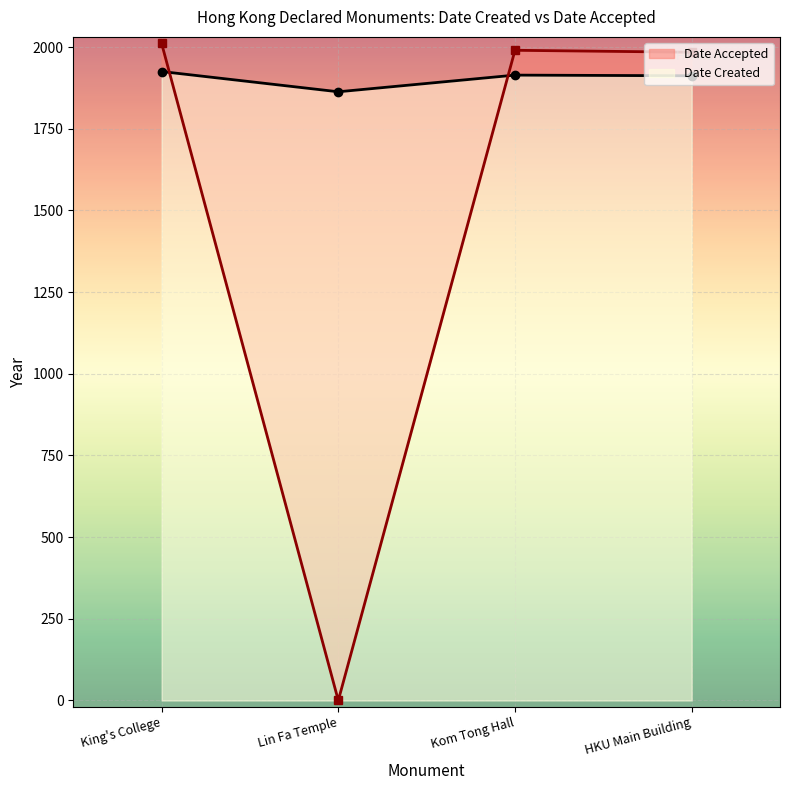

What is the average value?

1496